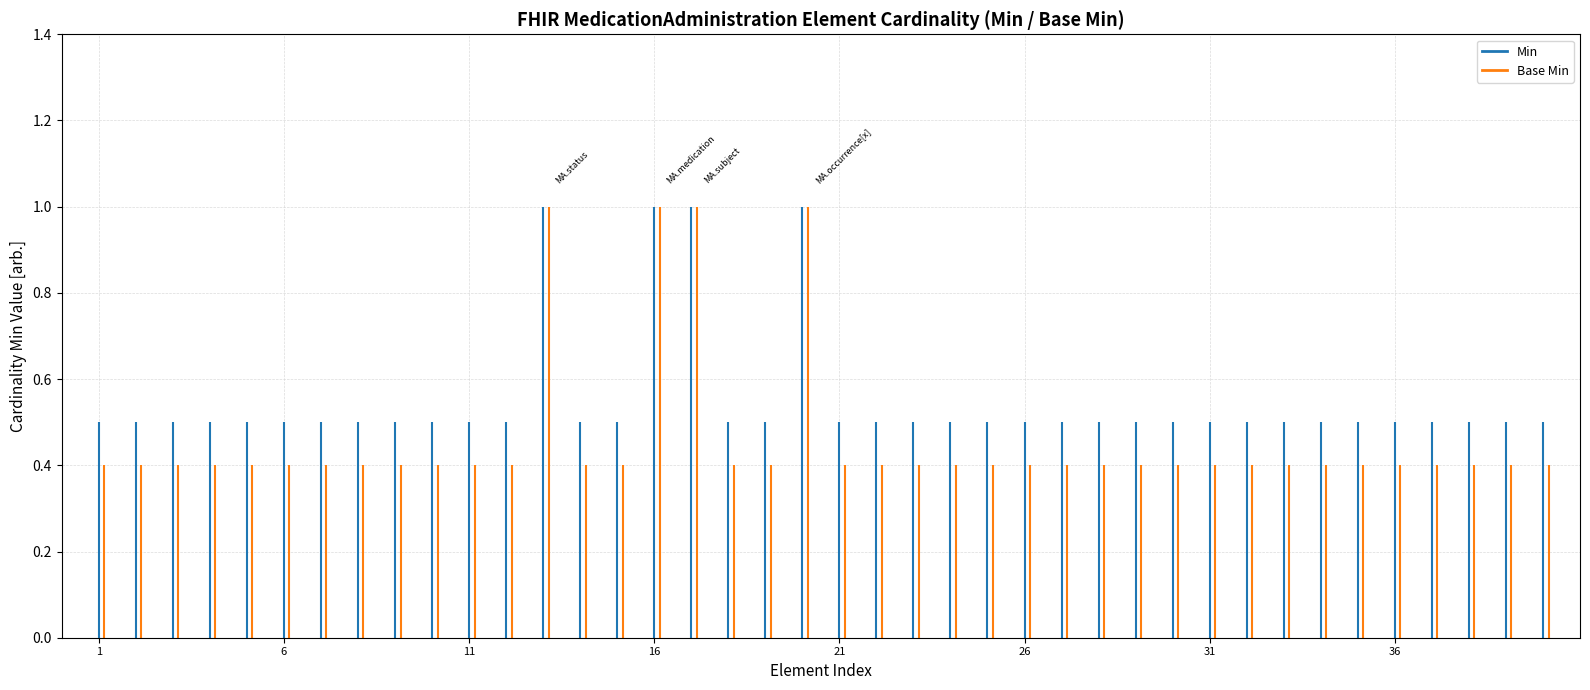

True or false: Min and Base Min cross at least once.

False